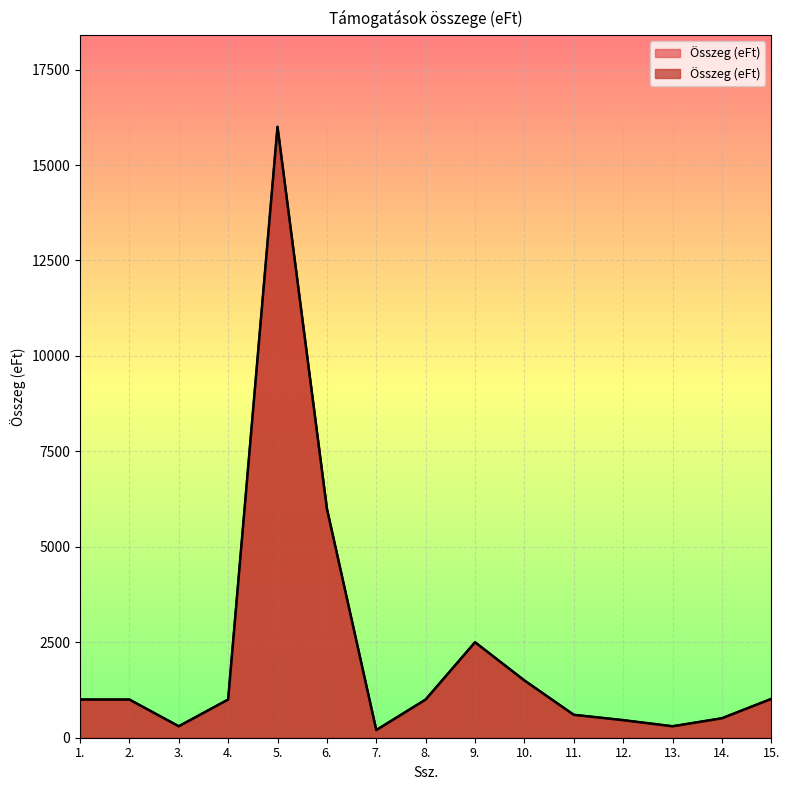

What is the value of the 4th point from the left?

1000